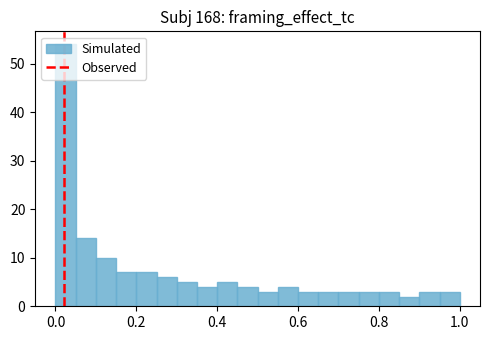

Read against the x-axis, roughly where is the centre of the tallest bar?

0.02